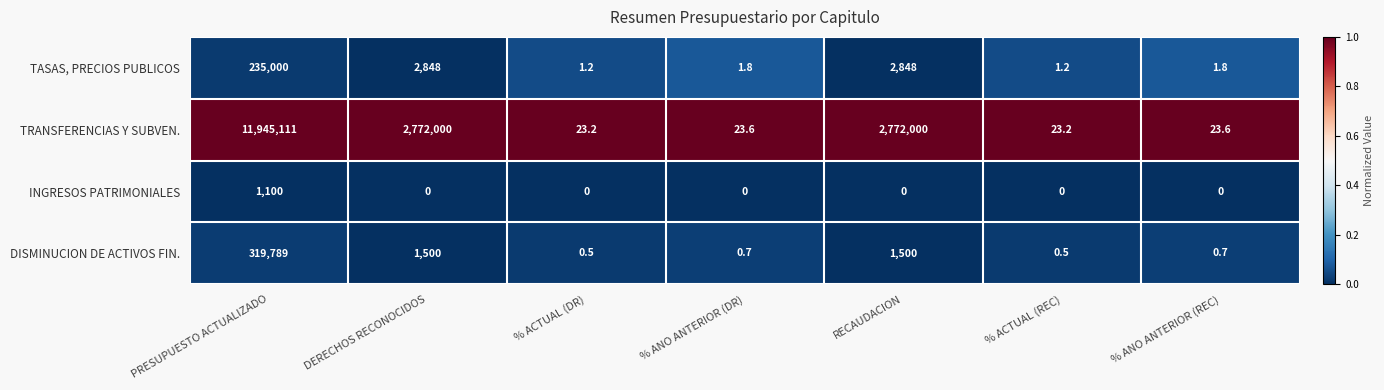

Rank the series at % ACTUAL (REC) from highest to lowest value.

TRANSFERENCIAS Y SUBVEN., TASAS, PRECIOS PUBLICOS, DISMINUCION DE ACTIVOS FIN., INGRESOS PATRIMONIALES